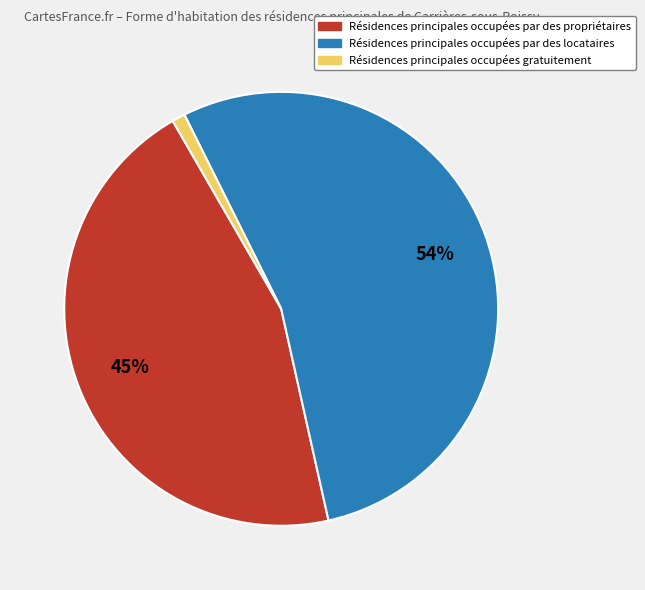

To the nearest percent, what is the difference between the largest and smallest slice percentages?

53%